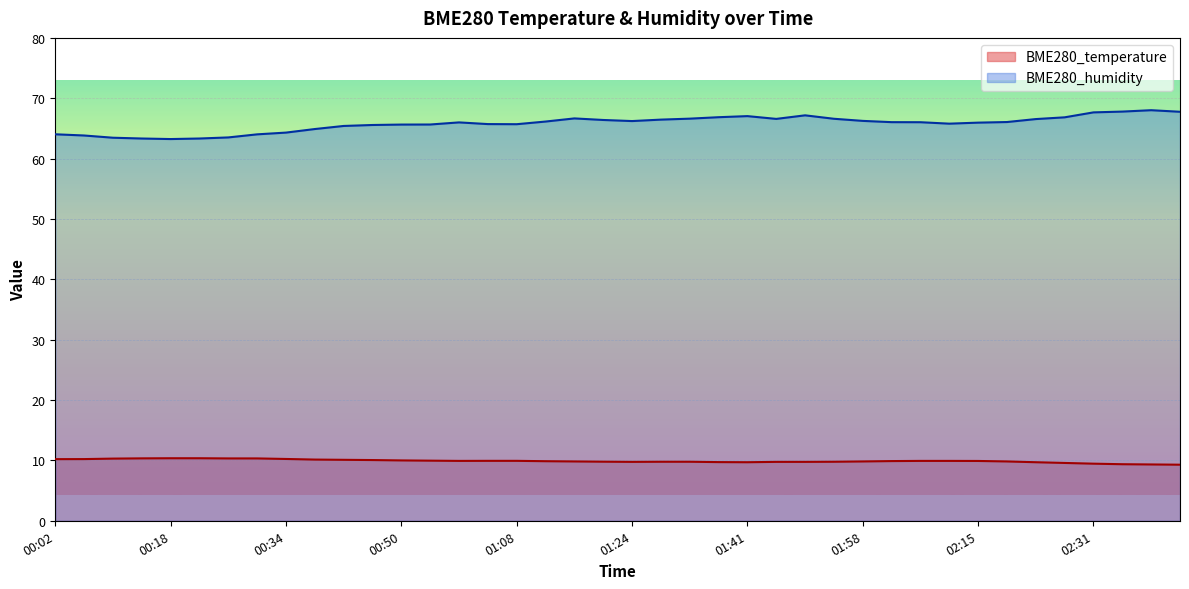

Reading left to right, extract all data points from this chart.

BME280_temperature: 00:02=10.2	00:06=10.2	00:10=10.3	00:14=10.3	00:18=10.4	00:22=10.4	00:26=10.3	00:30=10.3	00:34=10.2	00:38=10.1	00:42=10.1	00:46=10.1	00:50=10.0	00:55=10.0	00:59=9.9	01:03=9.9	01:08=9.9	01:12=9.9	01:16=9.8	01:20=9.8	01:24=9.8	01:28=9.8	01:32=9.8	01:36=9.7	01:41=9.7	01:45=9.8	01:49=9.8	01:54=9.8	01:58=9.8	02:02=9.9	02:07=9.9	02:11=9.9	02:15=9.9	02:19=9.8	02:23=9.7	02:27=9.6	02:31=9.5	02:35=9.4	02:39=9.3	02:43=9.3
BME280_humidity: 00:02=64.0	00:06=63.8	00:10=63.5	00:14=63.3	00:18=63.2	00:22=63.3	00:26=63.5	00:30=64.0	00:34=64.3	00:38=64.9	00:42=65.4	00:46=65.6	00:50=65.6	00:55=65.7	00:59=66.0	01:03=65.7	01:08=65.7	01:12=66.1	01:16=66.7	01:20=66.4	01:24=66.2	01:28=66.5	01:32=66.6	01:36=66.9	01:41=67.0	01:45=66.6	01:49=67.2	01:54=66.6	01:58=66.2	02:02=66.0	02:07=66.0	02:11=65.8	02:15=66.0	02:19=66.1	02:23=66.5	02:27=66.8	02:31=67.7	02:35=67.8	02:39=68.0	02:43=67.8